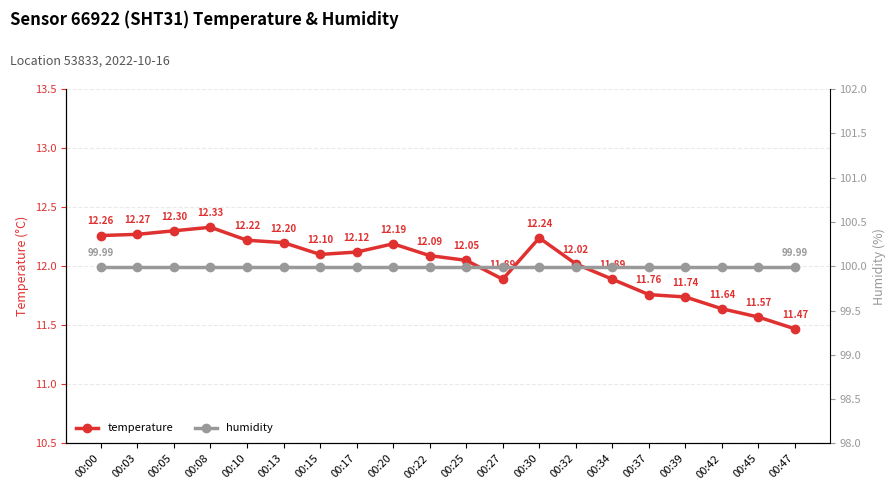

What are all the series names shown in the legend?

temperature, humidity